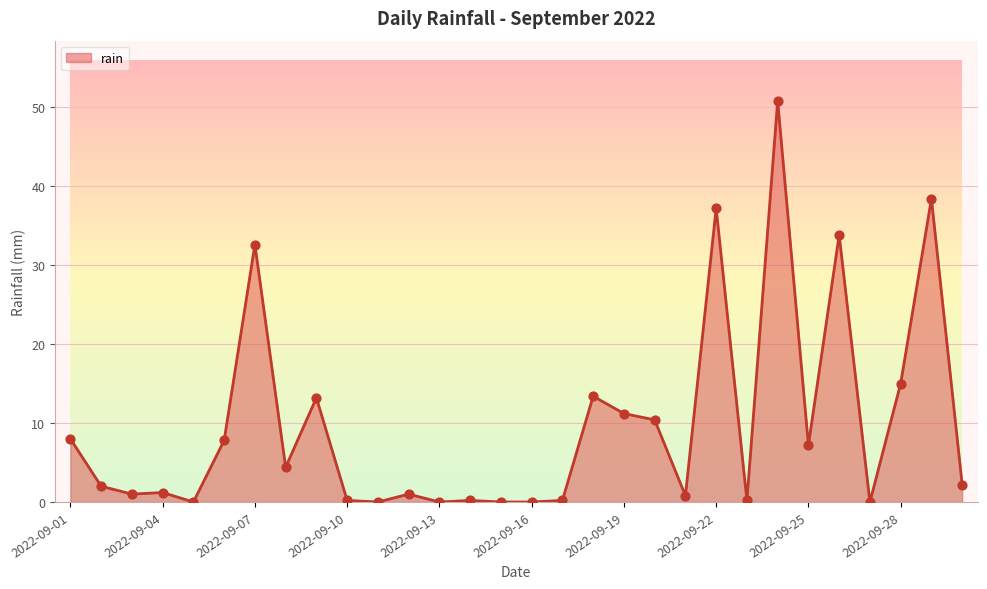

What is the maximum value shown in the chart?

50.8